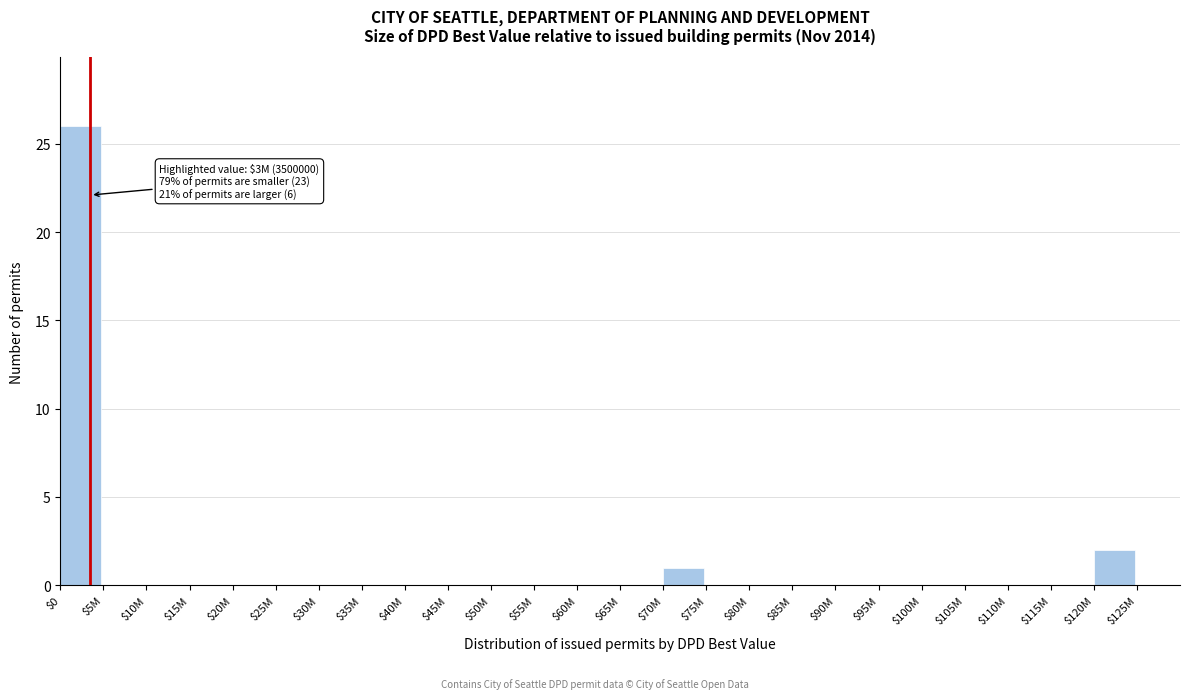

What is the greatest value displayed?

26